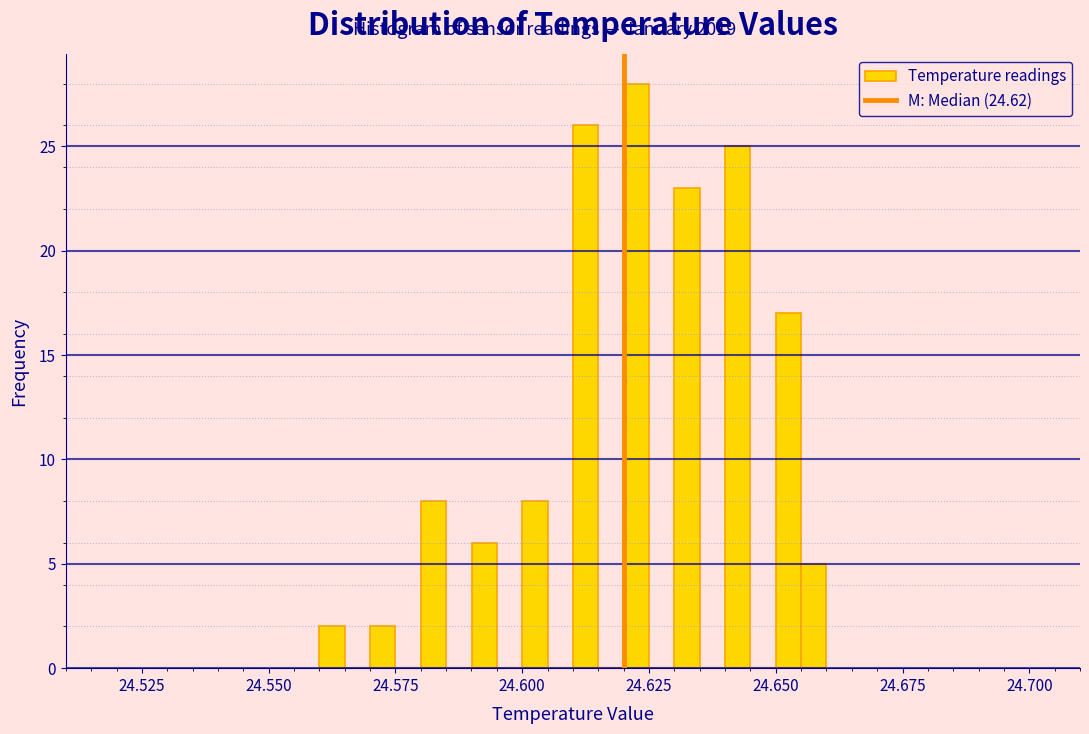

Read against the x-axis, roughly where is the centre of the tallest bar?

24.625